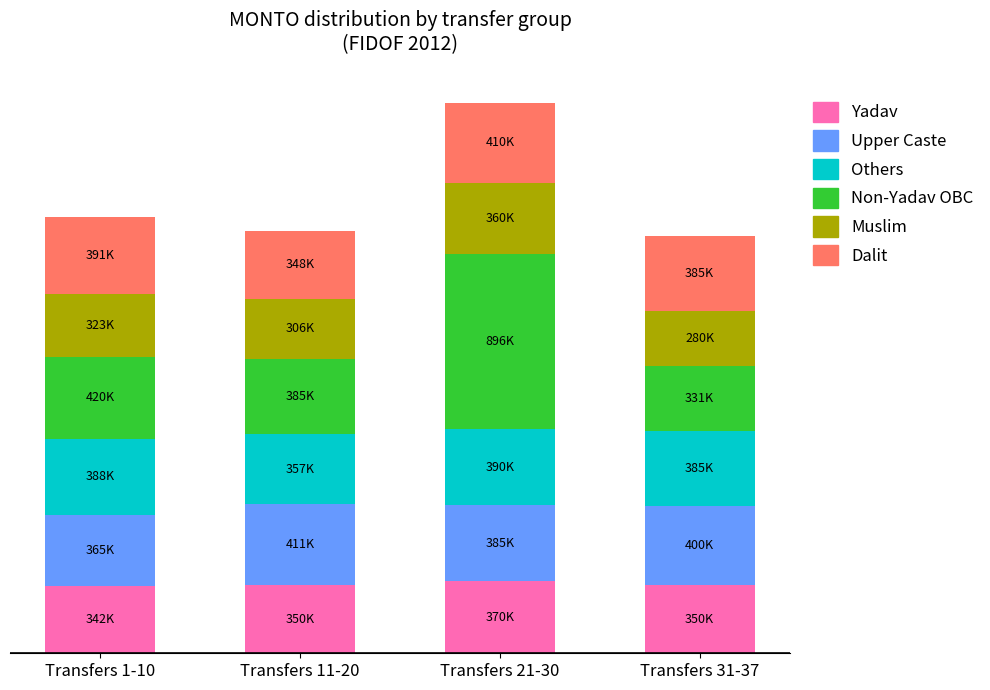

What is the difference between the Muslim values at Transfers 21-30 and Transfers 11-20?

54745